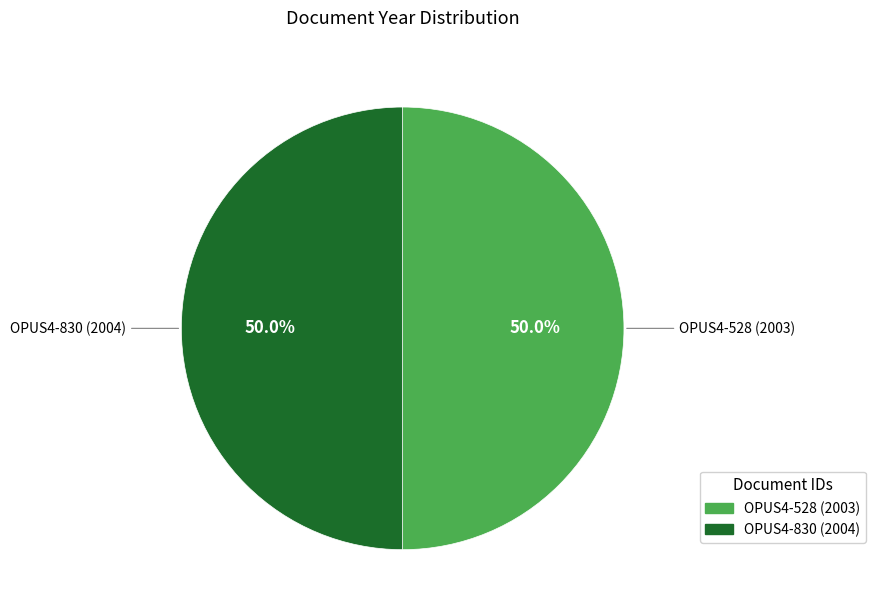

Count the number of slices in the pie.

2